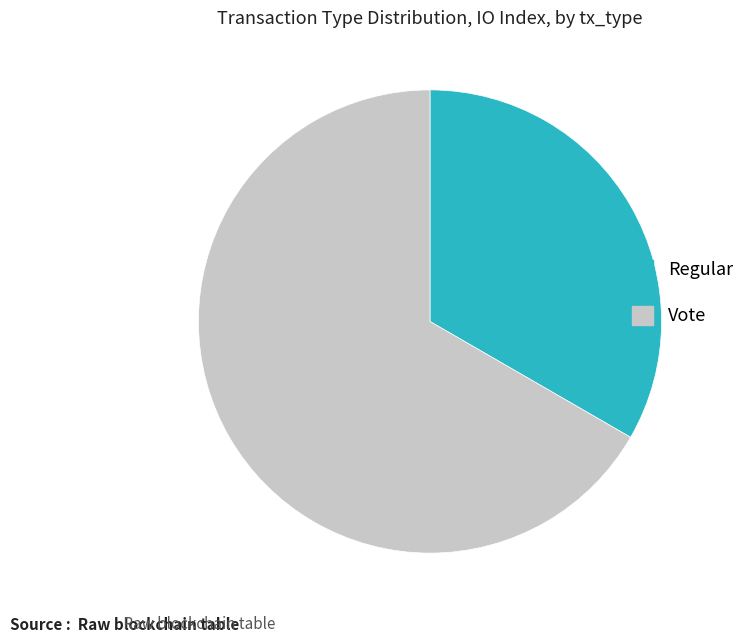

Between Regular and Vote, which is larger?

Vote